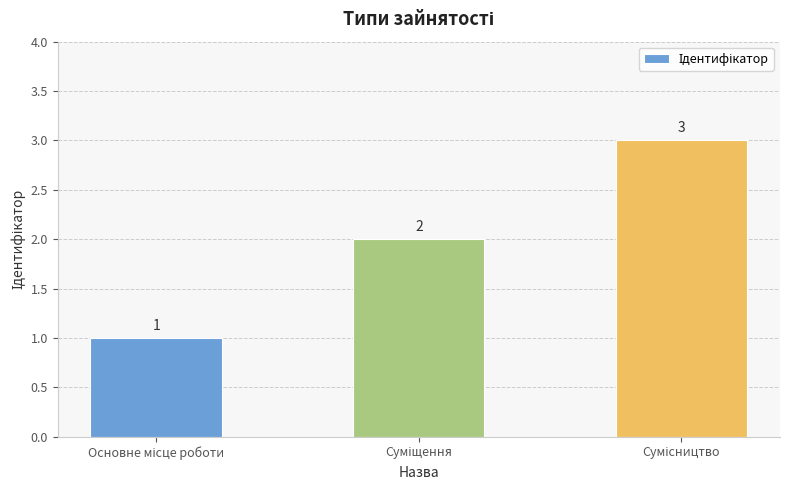

What is the value of the 2nd bar from the left?

2